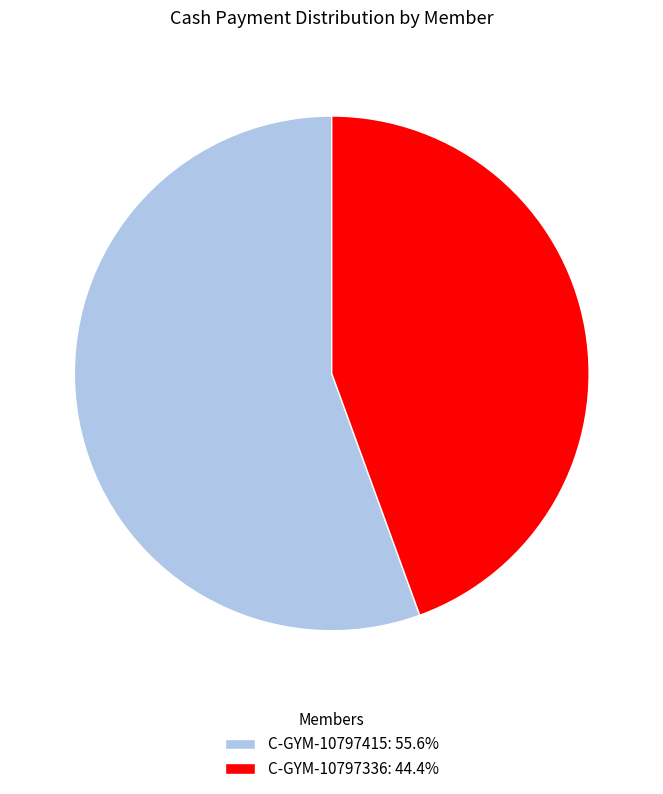

Combined, do C-GYM-10797336: 44.4% and C-GYM-10797415: 55.6% account for over 50%?

Yes